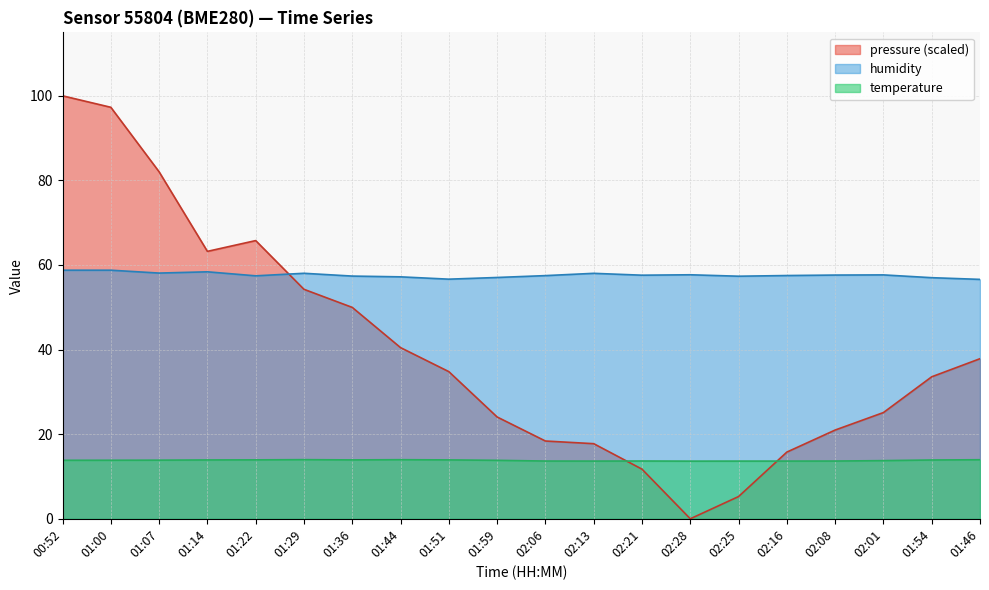

What is the label of the 19th point from the left?

01:54